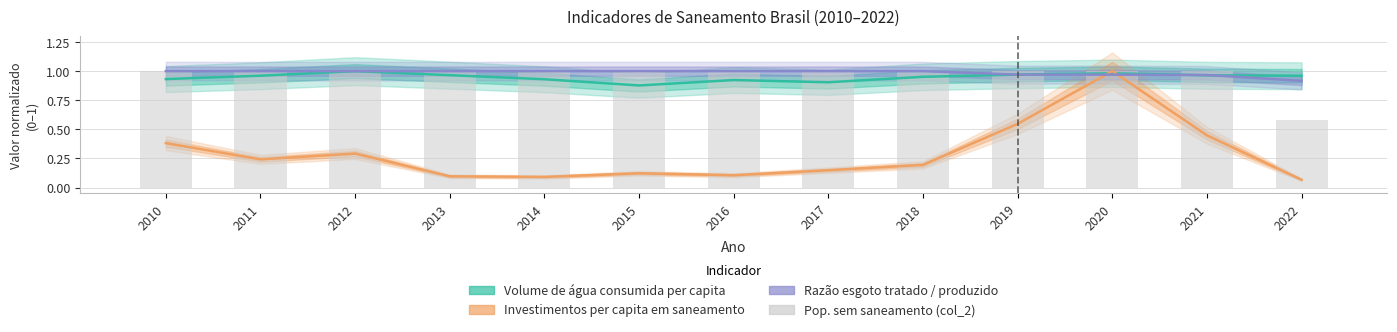

How many distinct data groups are displayed?

4